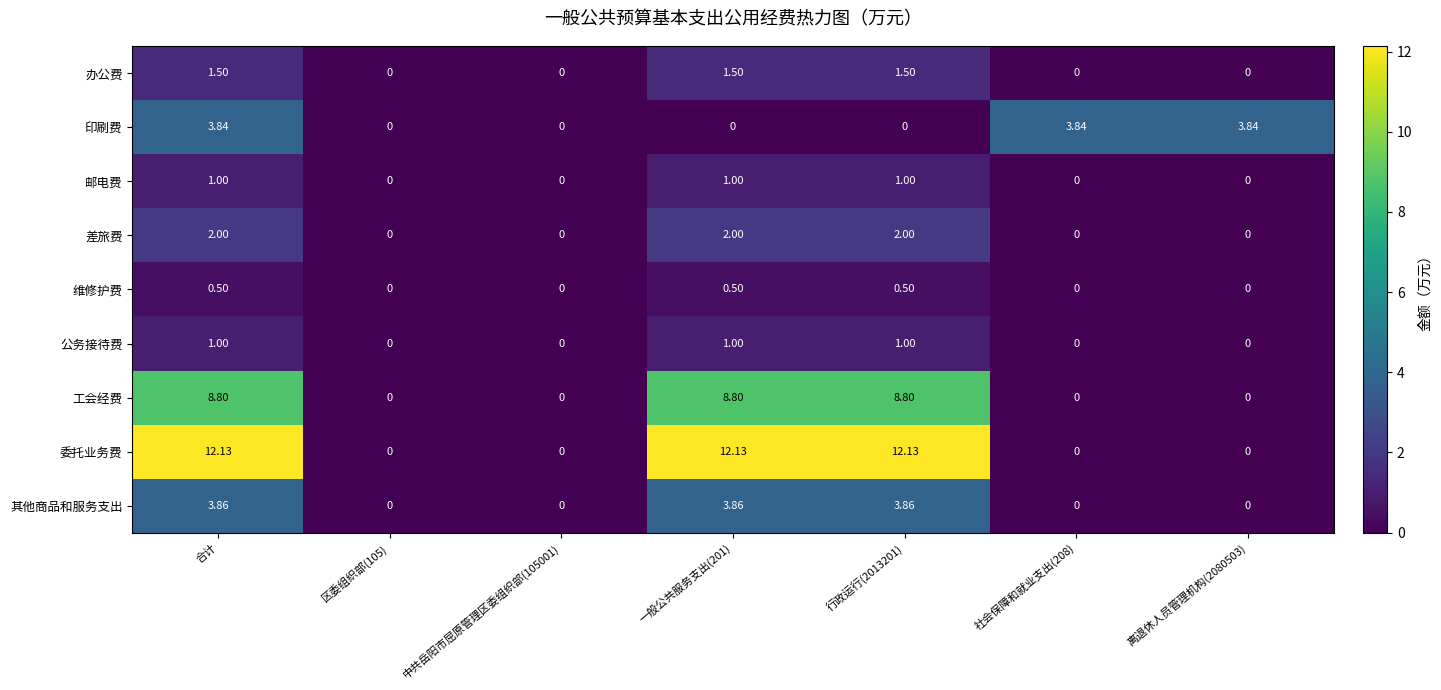

Which series has the largest range (max minus min)?

委托业务费